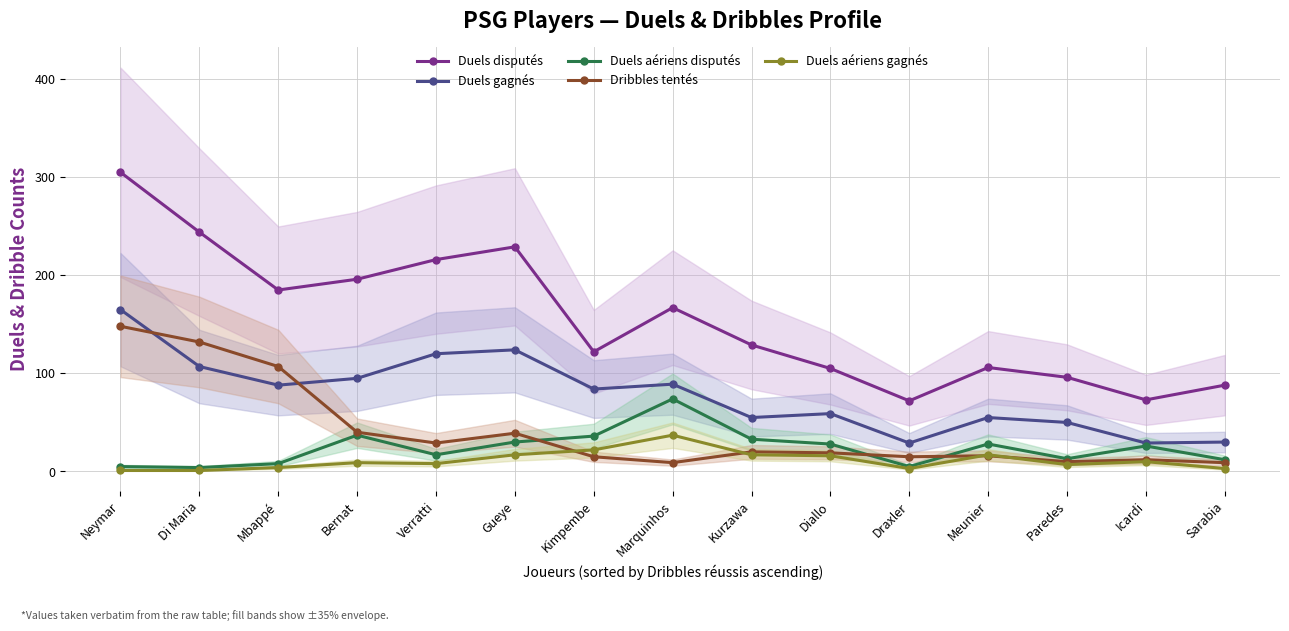

What are all the series names shown in the legend?

Duels disputés, Duels gagnés, Duels aériens disputés, Dribbles tentés, Duels aériens gagnés